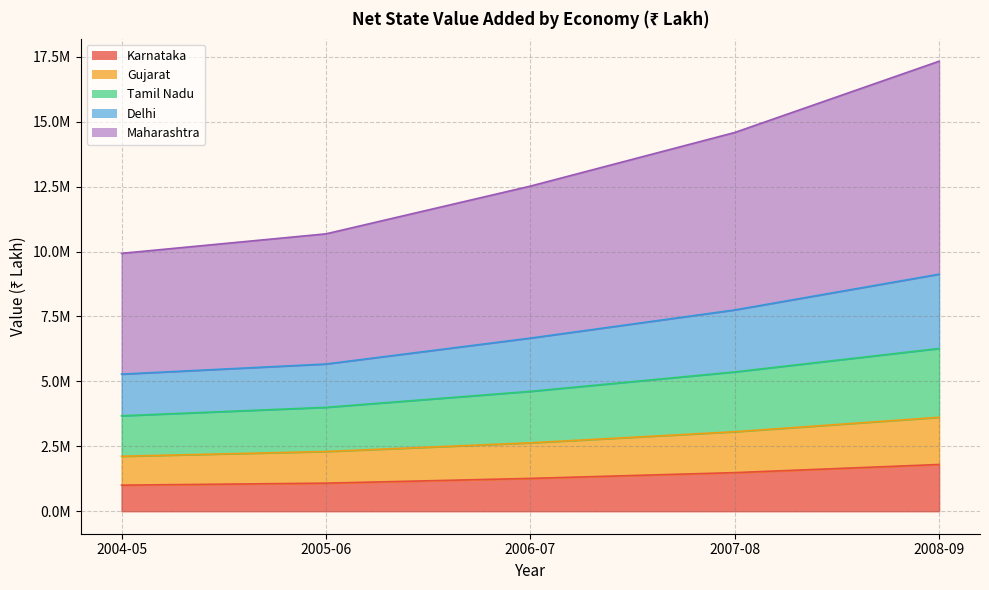

How many Tamil Nadu values are between 4000339 and 5363636?

3